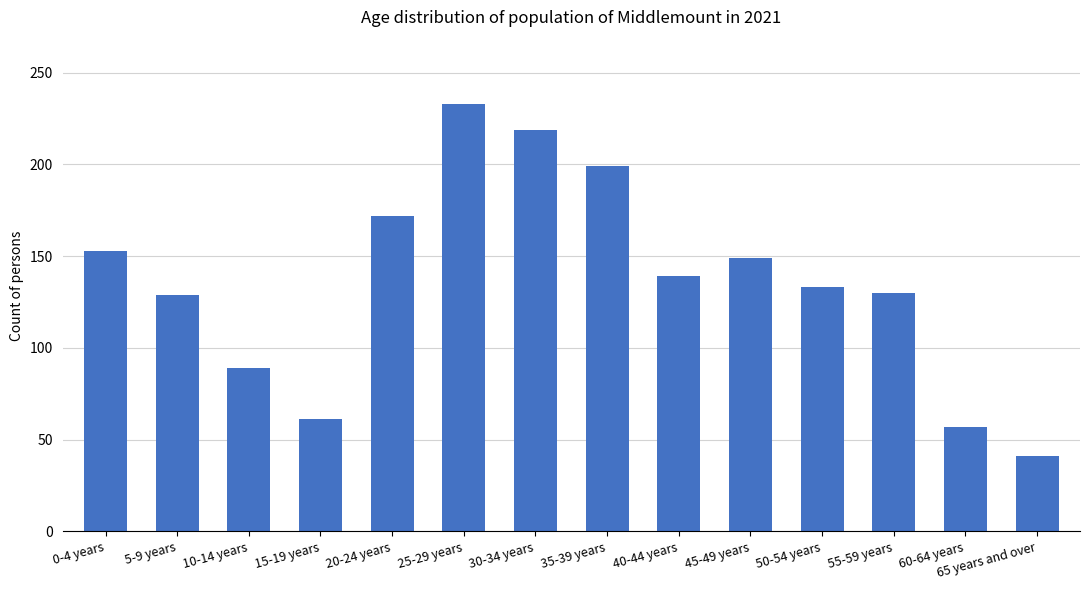

What is the label of the 5th bar from the left?

20-24 years